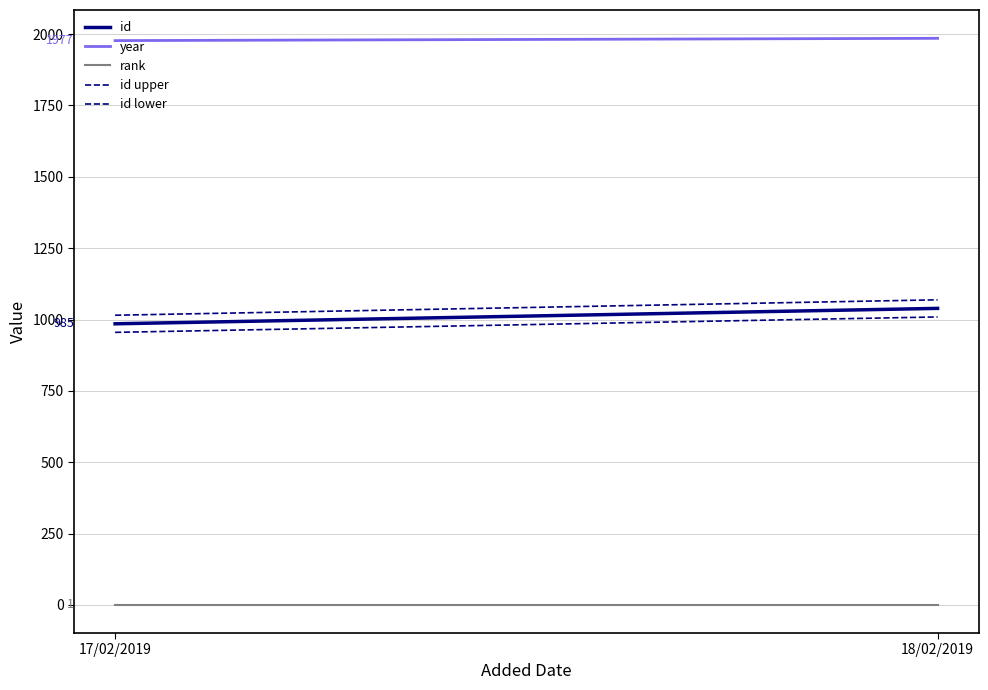

Rank the series at 18/02/2019 from lowest to highest value.

rank, id lower, id, id upper, year